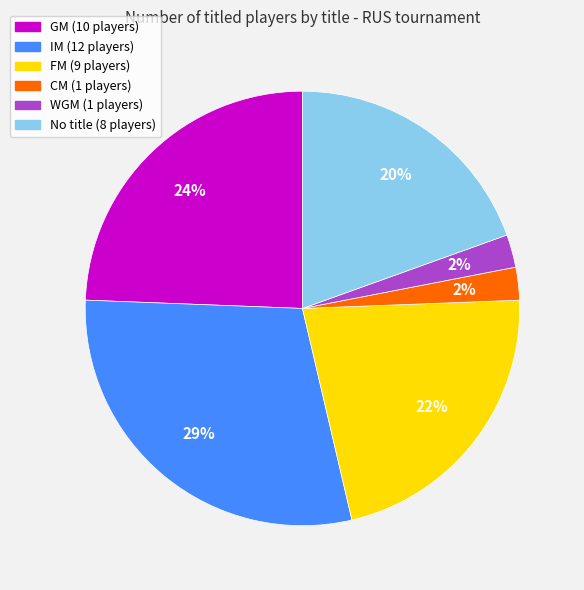

Is there a majority slice in this chart?

No